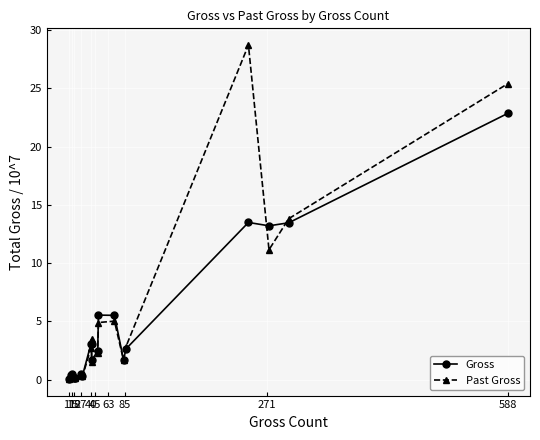

Where is the first local maximum for Gross?

15